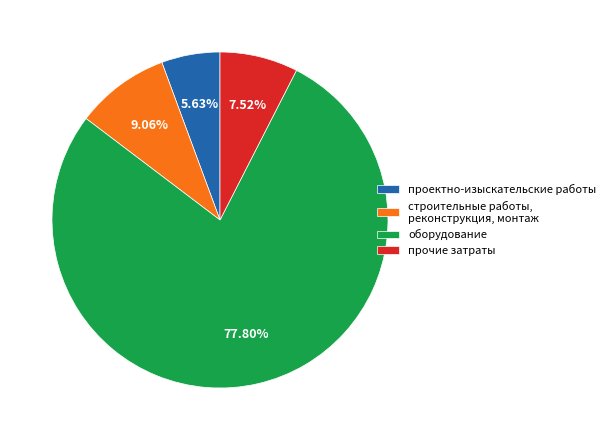

Between строительные работы, реконструкция, монтаж and проектно-изыскательские работы, which is larger?

строительные работы, реконструкция, монтаж